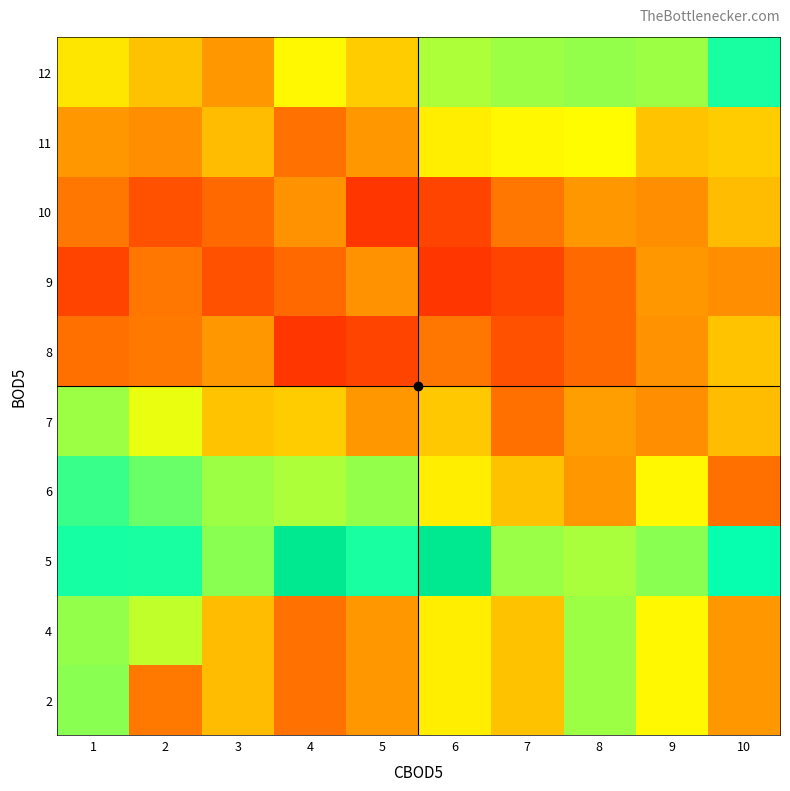

What is the maximum value shown in the chart?

86.6